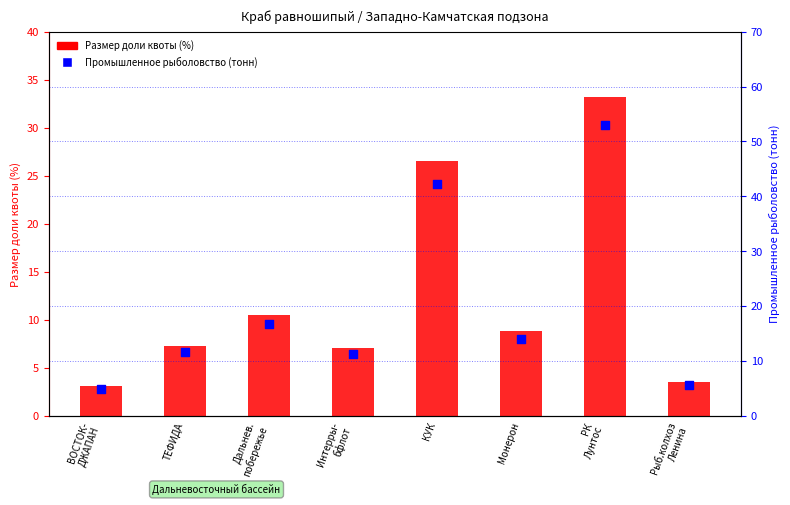

What are all the series names shown in the legend?

Размер доли квоты (%), Промышленное рыболовство (тонн)